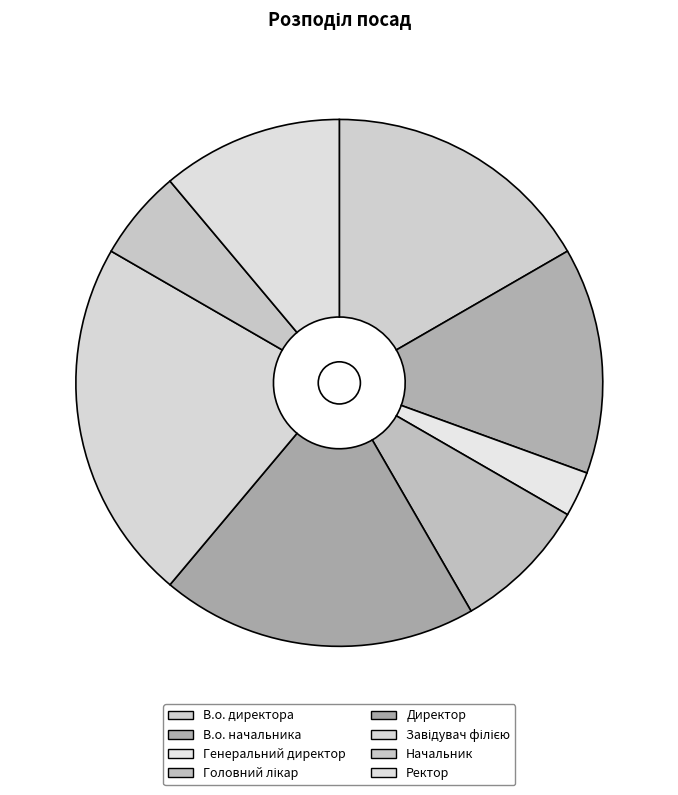

What is the largest slice in the pie chart?

Завідувач філією